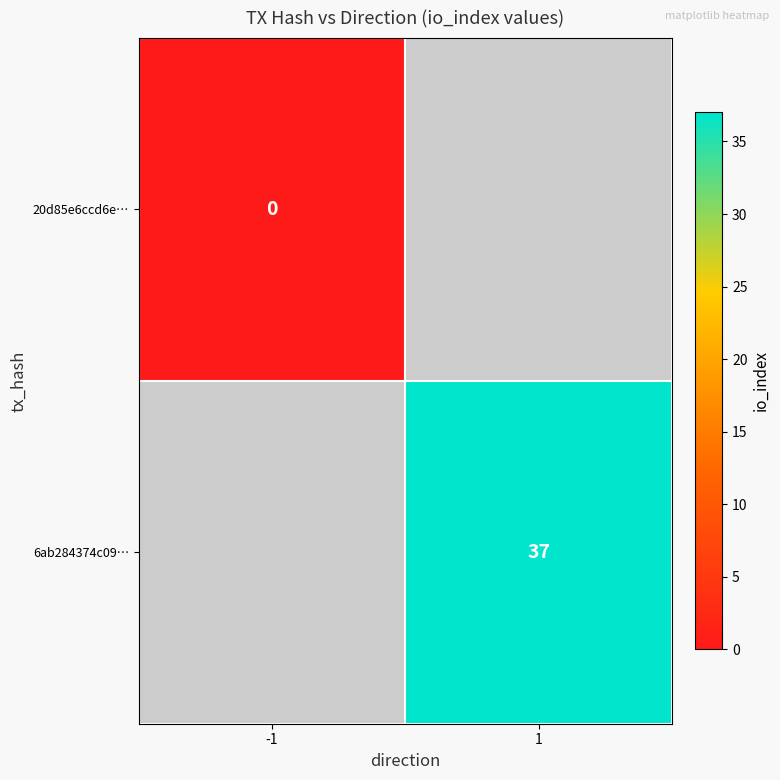

Is the value of 6ab284374c09… at 1 greater than the value of 20d85e6ccd6e… at -1?

Yes